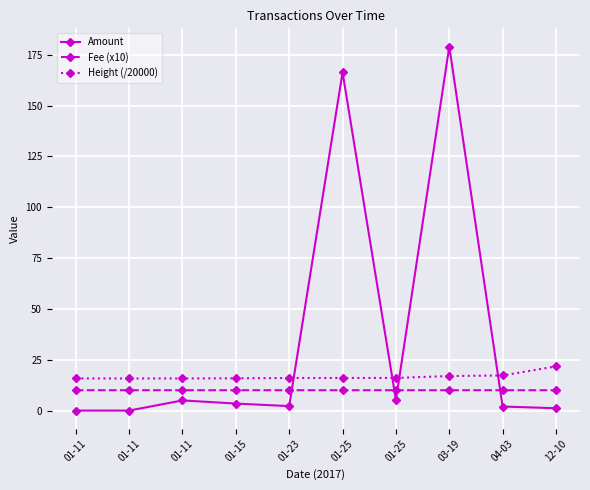

Between 01-11 and 01-11, which is larger?

01-11